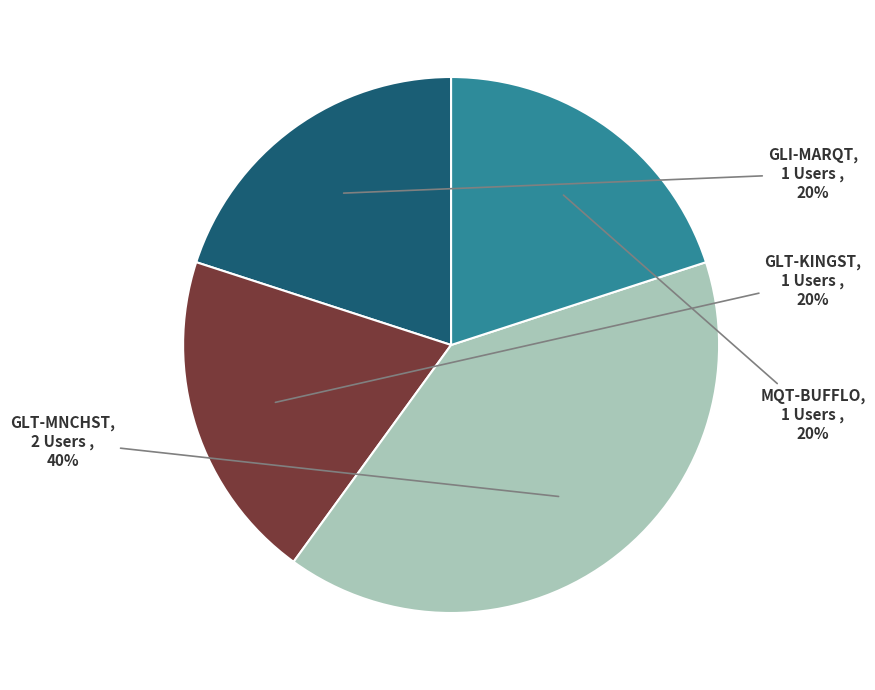

Does GLT-KINGST account for over 50% of the chart?

No